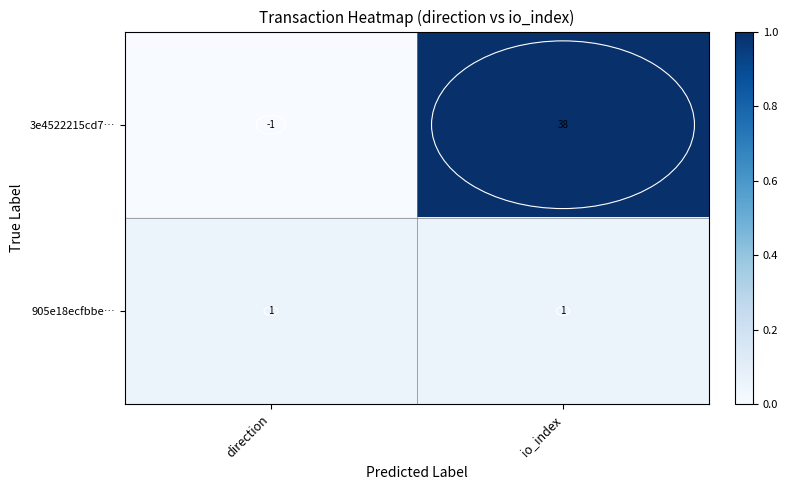

What is the approximate value of 3e4522215cd7… at io_index, to the nearest 10?

40